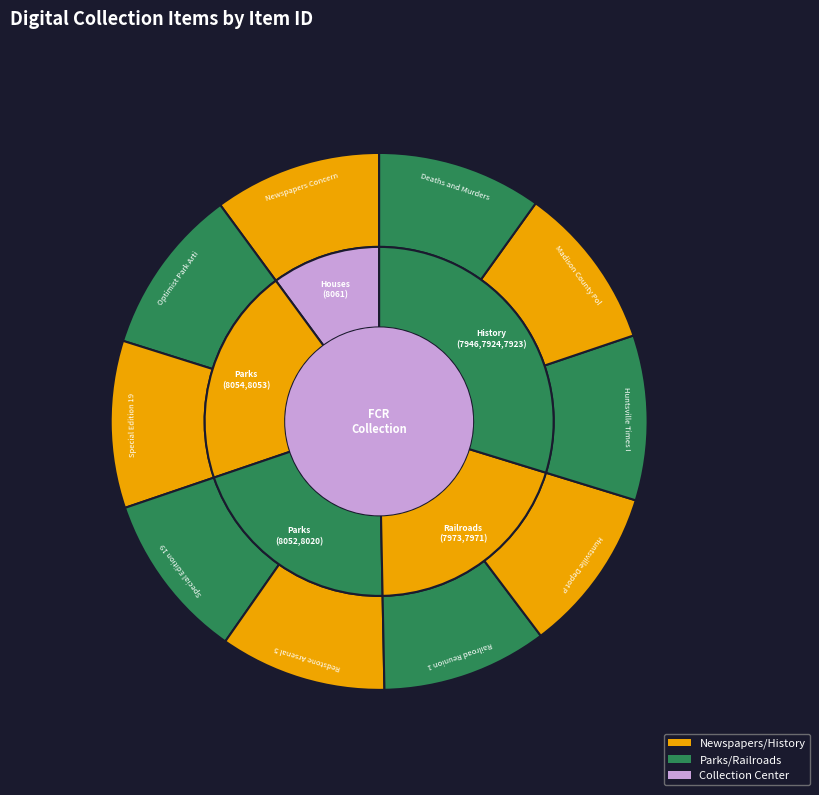

To the nearest percent, what portion does Madison County Politics represent?

10%